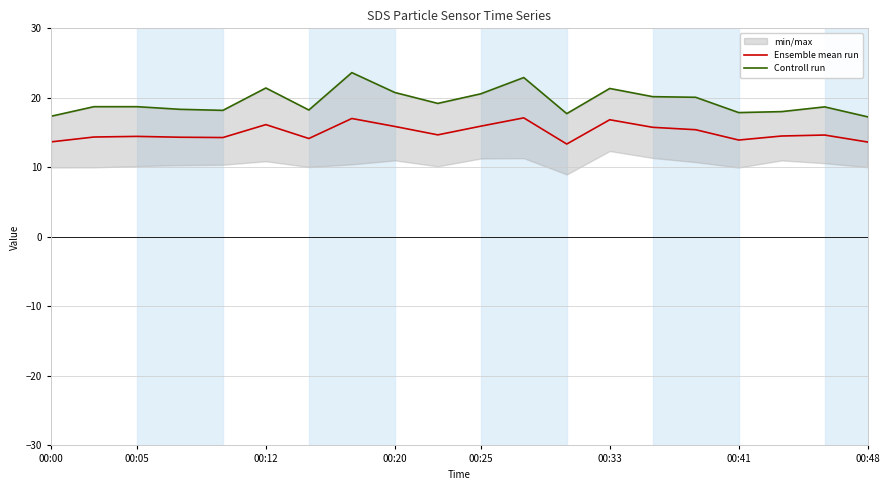

What is the average value of the Ensemble mean run series?

15.0